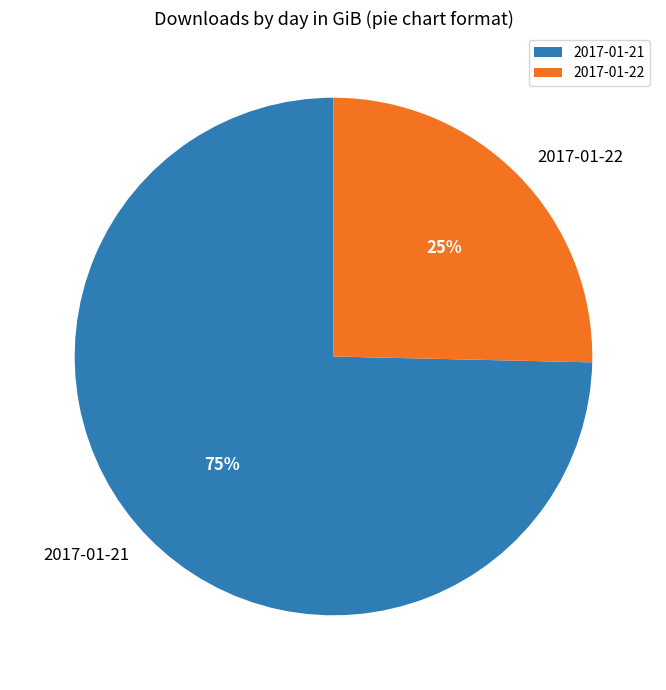

How many segments does this pie chart have?

2